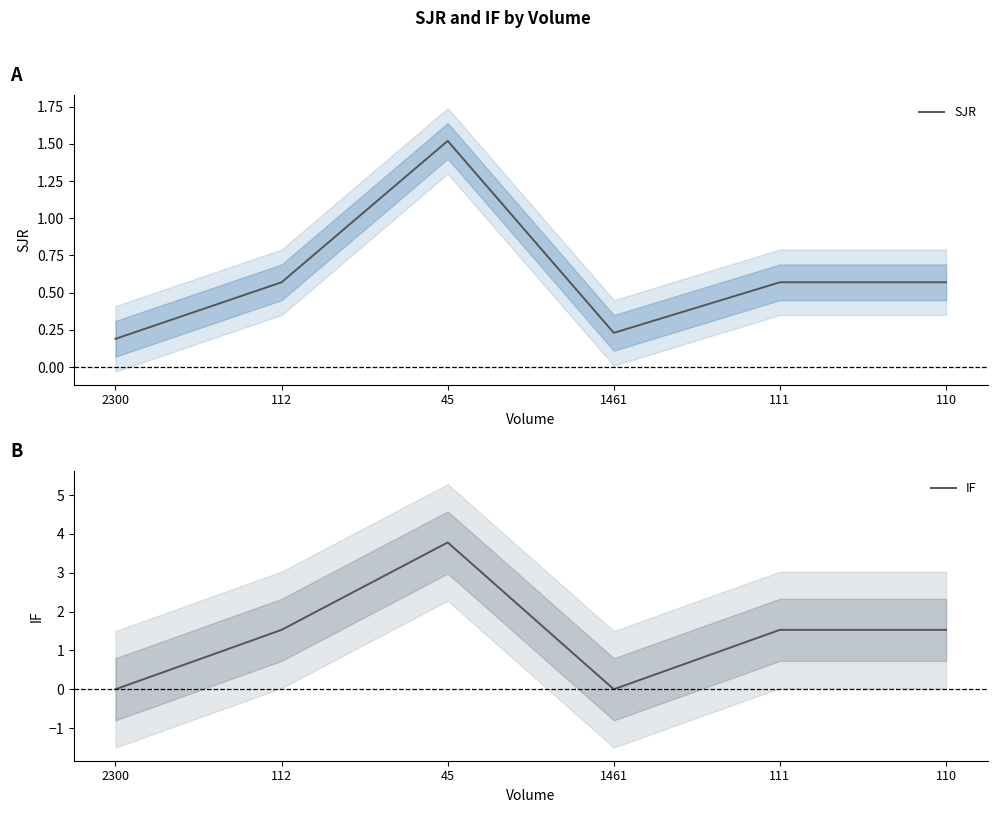

What position from the right is 112?

5